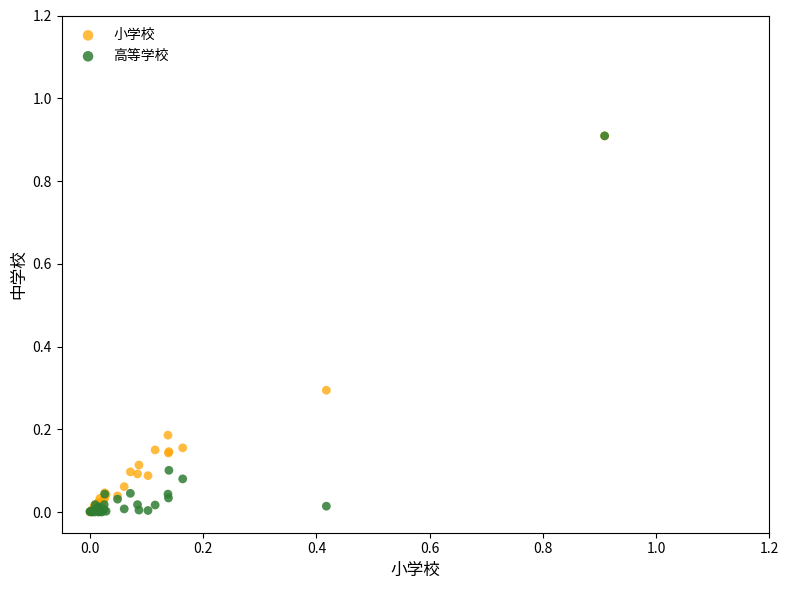

What are all the series names shown in the legend?

小学校, 高等学校